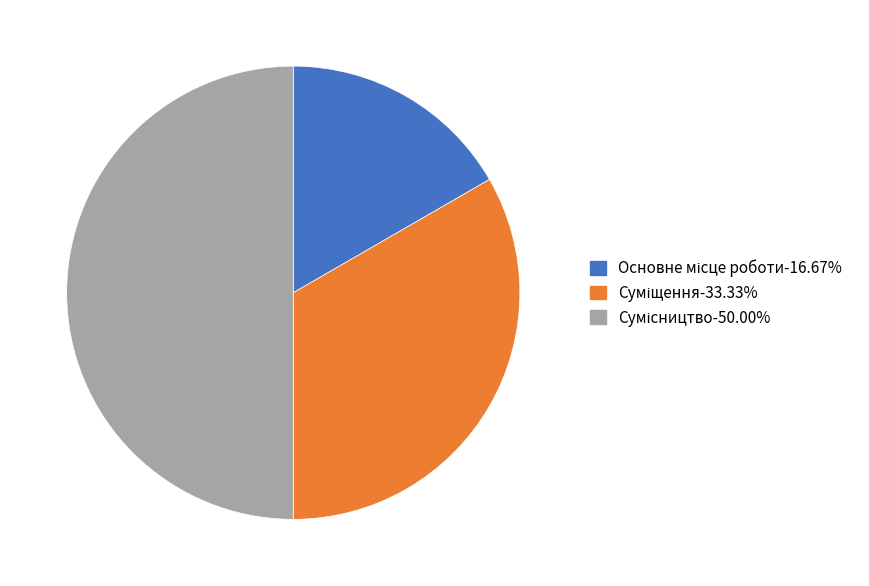

Rank the categories by value from highest to lowest.

Сумісництво, Суміщення, Основне місце роботи